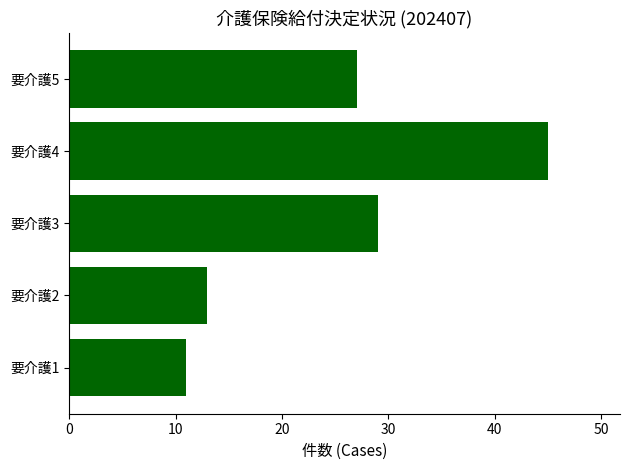

Is it true that the value at 要介護4 is 45?

True